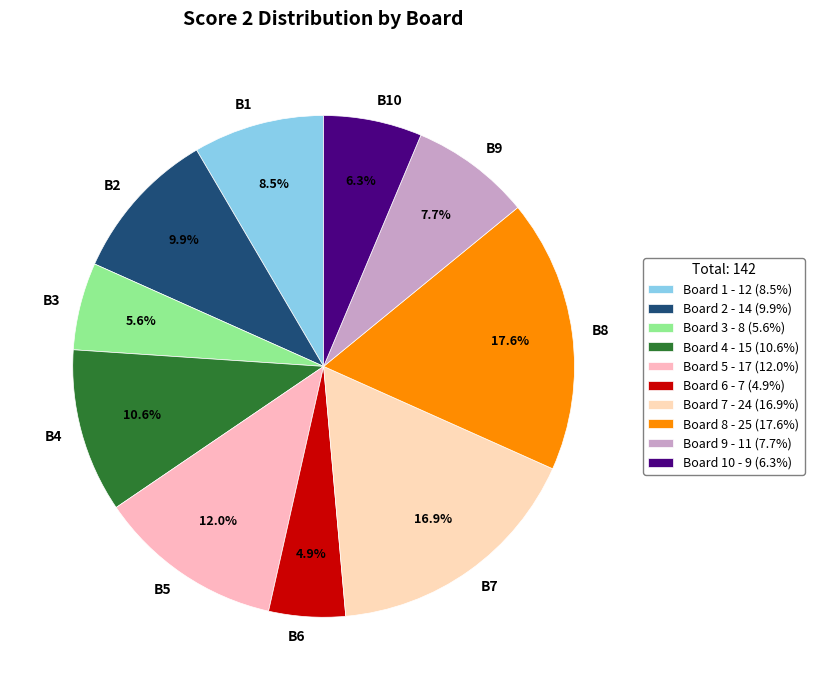

To the nearest percent, what is the difference between the largest and smallest slice percentages?

13%